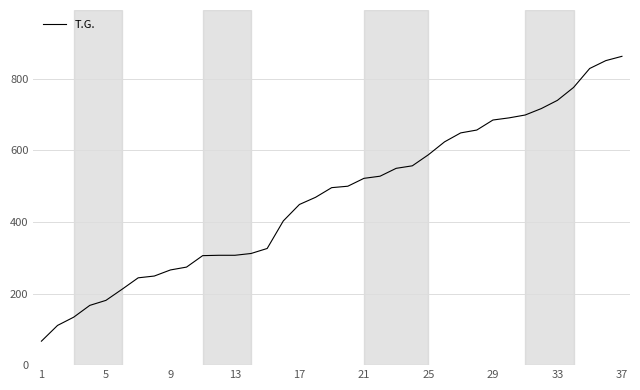

What is the greatest value displayed?

863